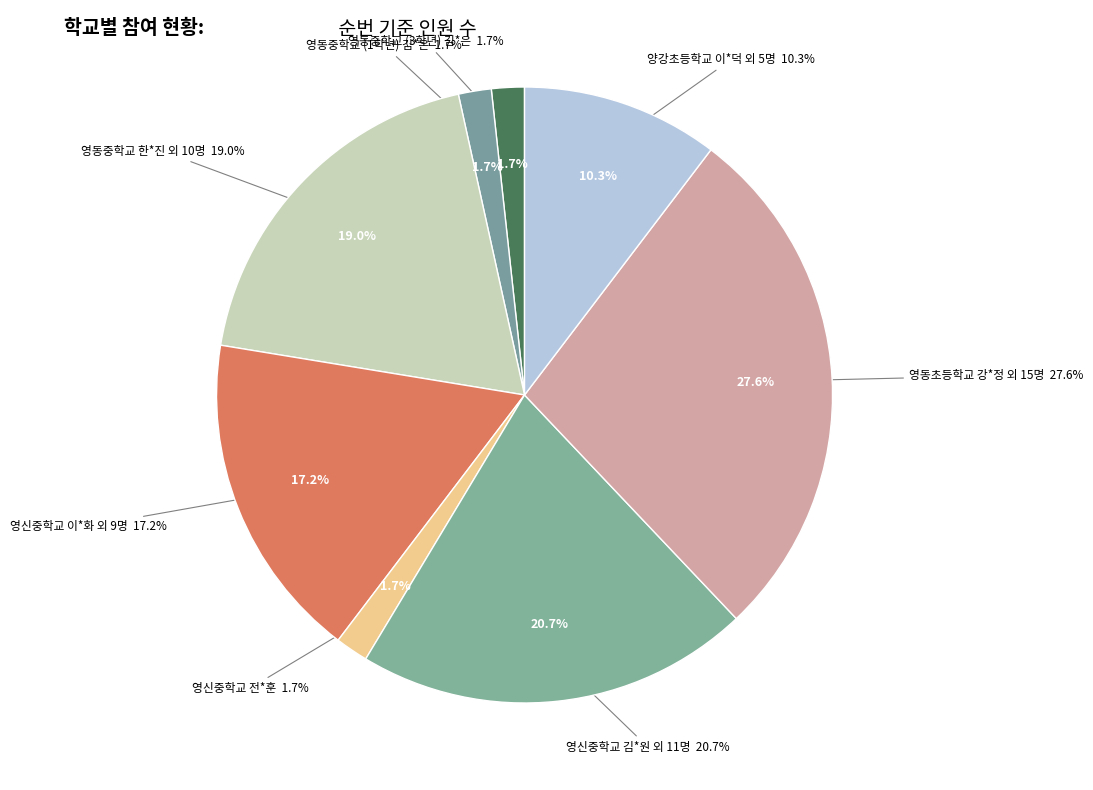

How many slices are in this pie chart?

8